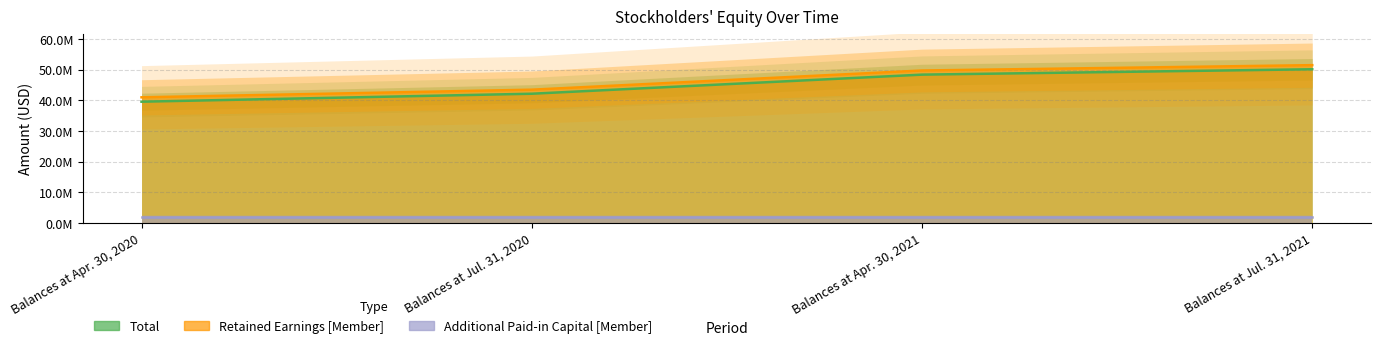

List the series in order of their peak value, highest first.

Retained Earnings [Member], Total